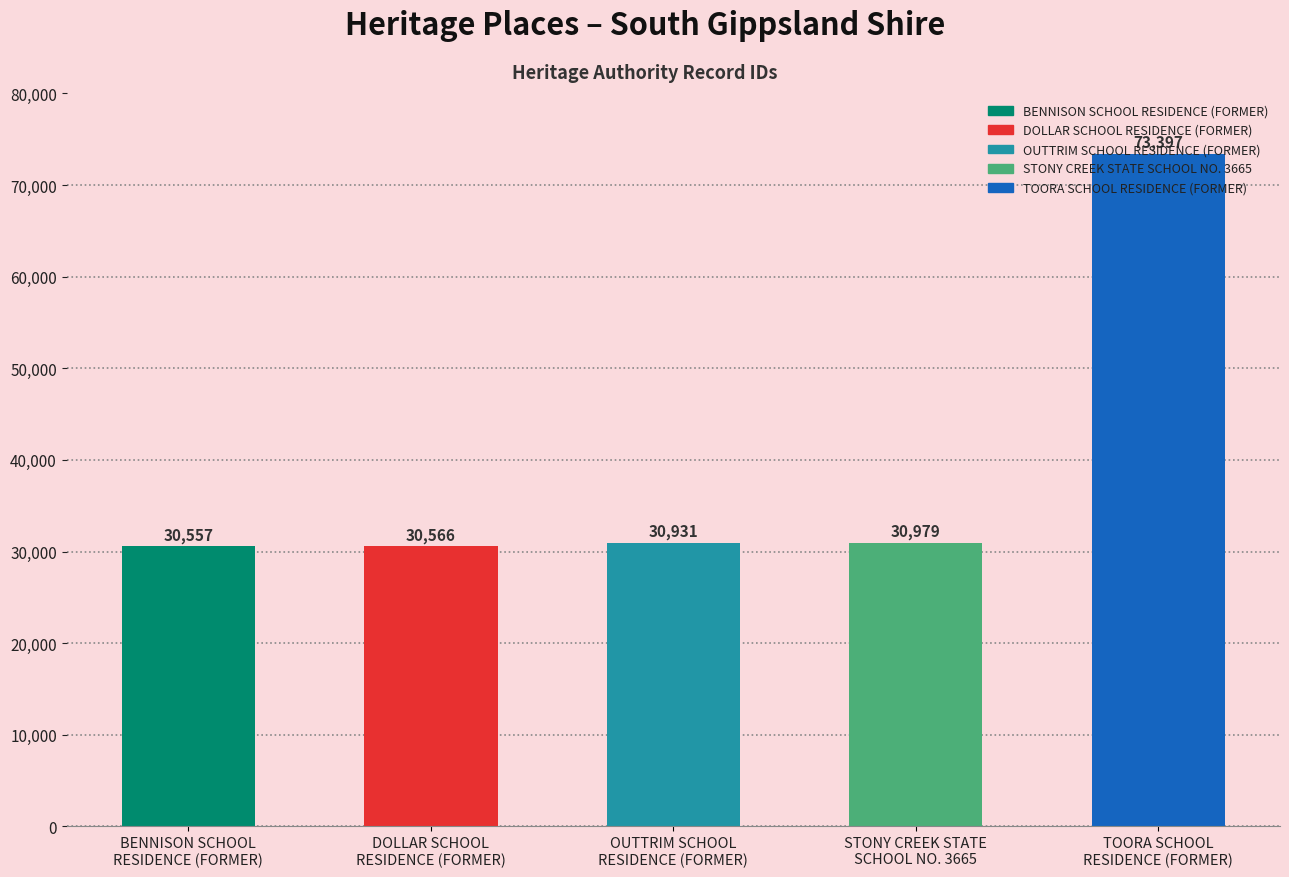

Which has a higher value, BENNISON SCHOOL
RESIDENCE (FORMER) or STONY CREEK STATE
SCHOOL NO. 3665?

STONY CREEK STATE
SCHOOL NO. 3665